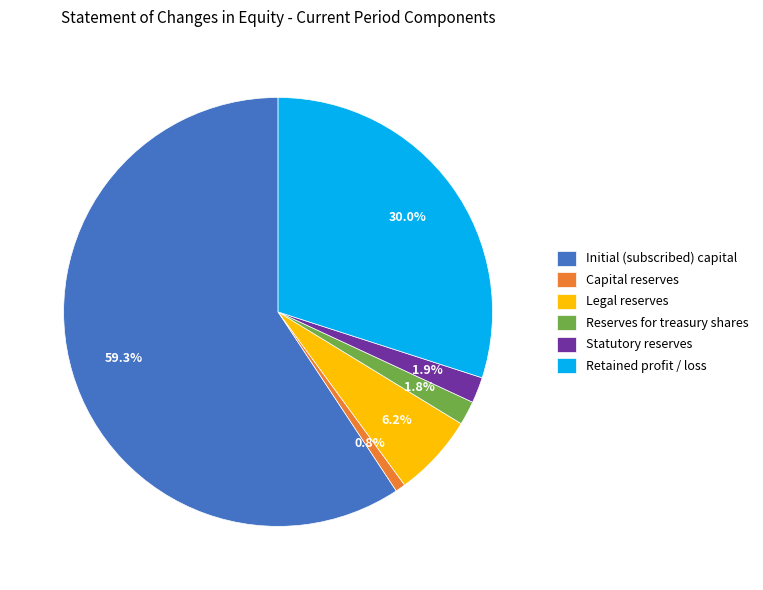

Is Initial (subscribed) capital the majority of the pie?

Yes